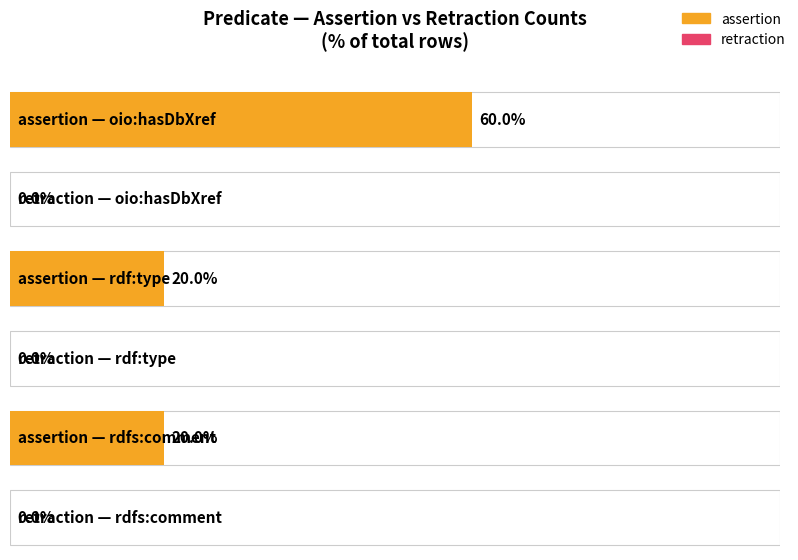

Is the value of assertion at rdf:type greater than the value of retraction at oio:hasDbXref?

Yes